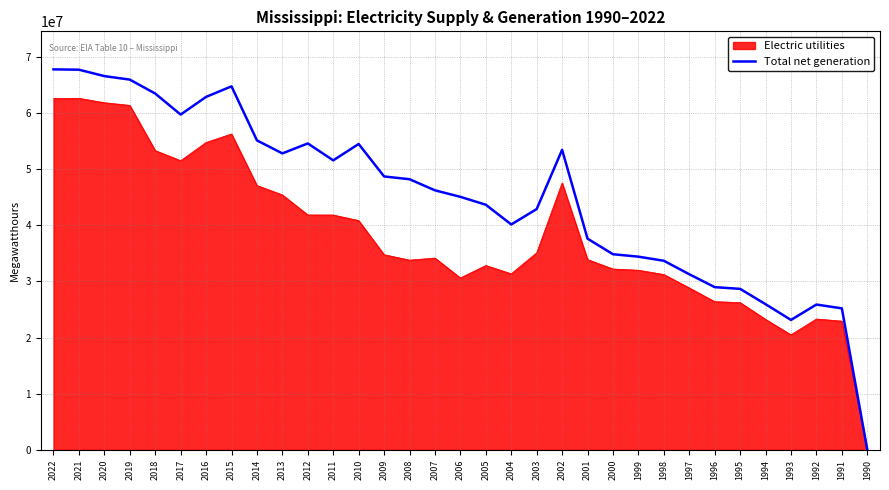

At 2009, list the series in order from smallest to largest.

Electric utilities, Total net generation